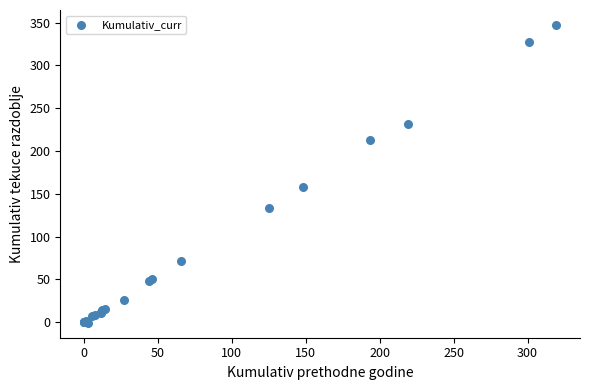

What Y value in the scatter plot is closest to 173?

157.4